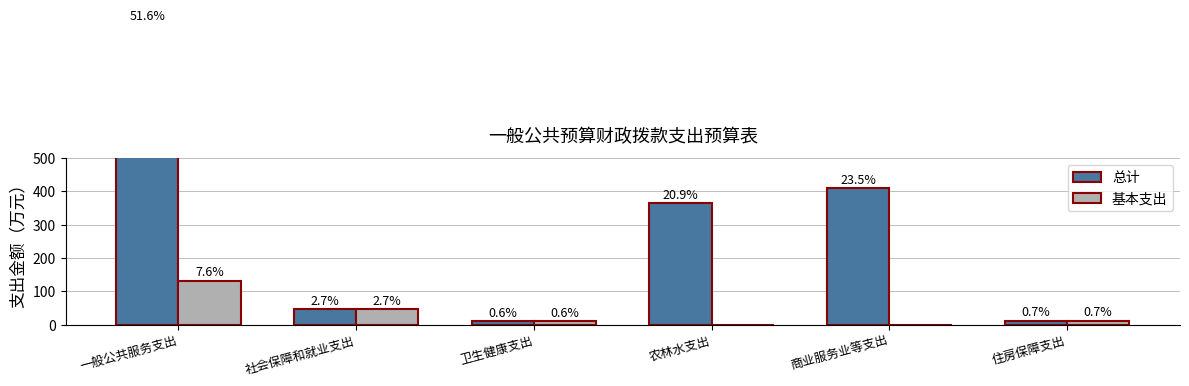

At which category does the chart reach its peak across all series?

一般公共服务支出